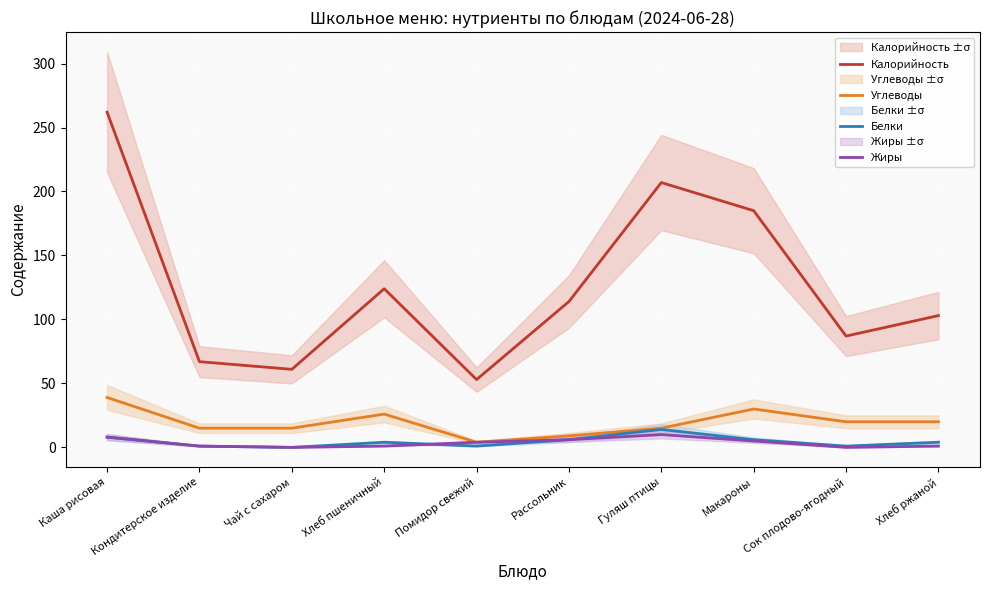

Between Сок плодово-ягодный and Каша рисовая, which is larger?

Каша рисовая